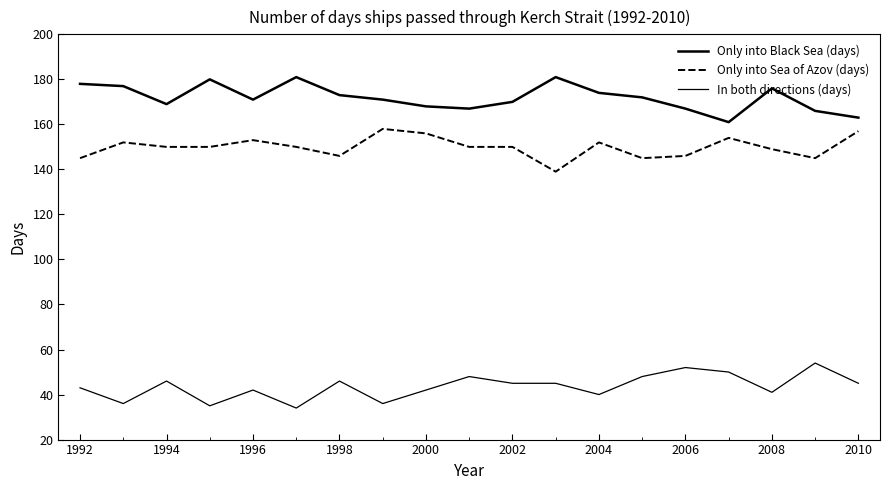

At how many categories does at least one series exceed 85?

19